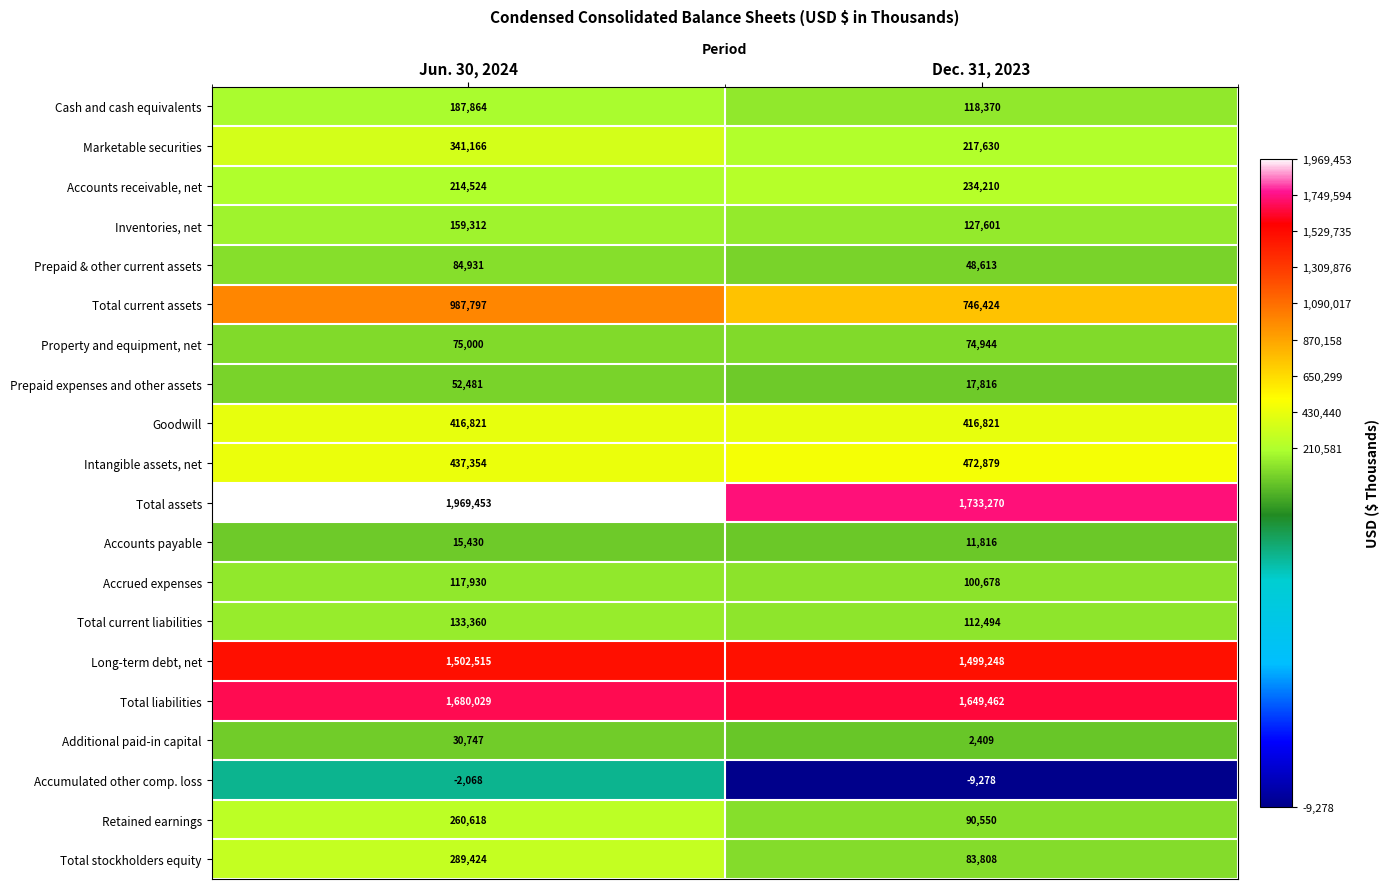

The value of Total assets at Dec. 31, 2023 is 811133. True or false?

False